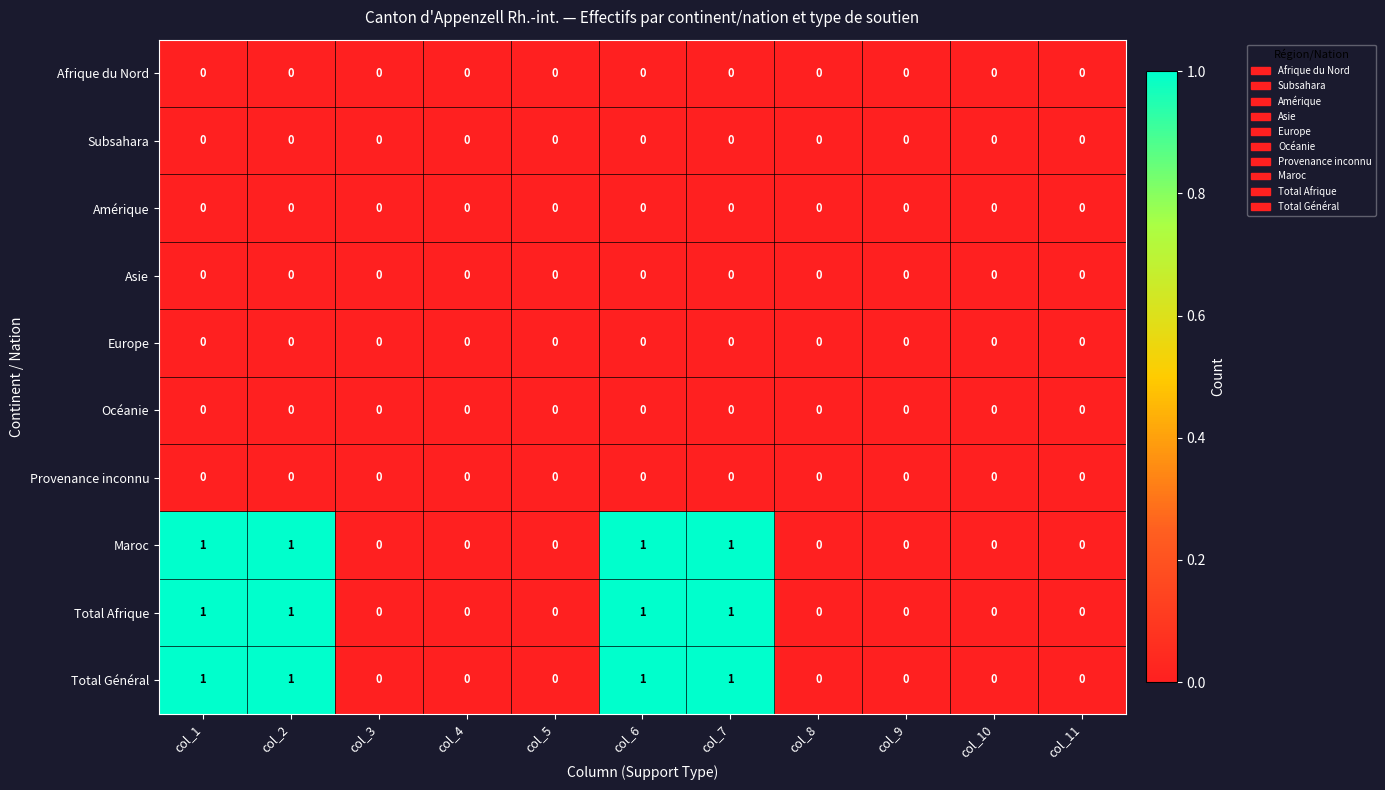

Is it true that Total Afrique equals 0 at col_10?

True